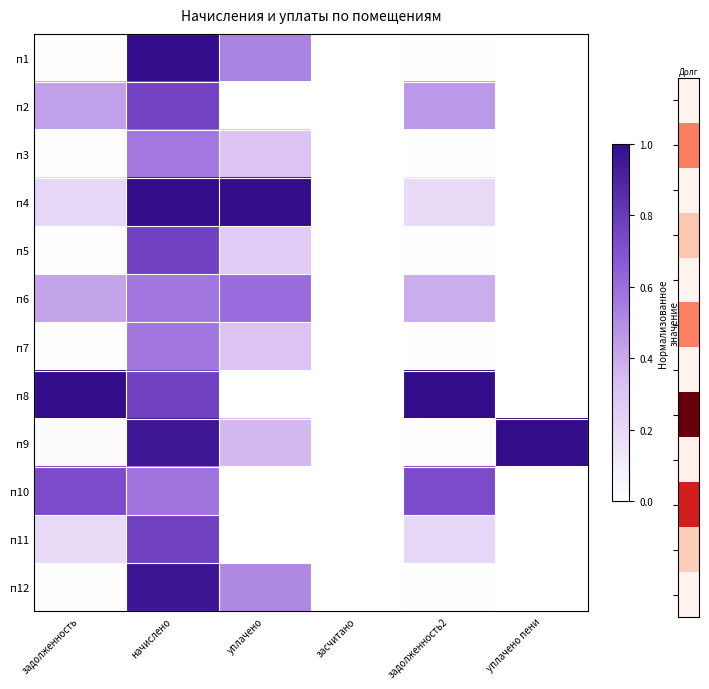

Reading left to right, transcribe all the data shown in this chart.

п1: задолженность=0.0	начислено=1.0	уплачено=0.5	засчитано=0.0	задолженность2=0.0	уплачено пени=0.0
п2: задолженность=0.4	начислено=0.8	уплачено=0.0	засчитано=0.0	задолженность2=0.5	уплачено пени=0.0
п3: задолженность=0.0	начислено=0.6	уплачено=0.3	засчитано=0.0	задолженность2=0.0	уплачено пени=0.0
п4: задолженность=0.2	начислено=1.0	уплачено=1.0	засчитано=0.0	задолженность2=0.2	уплачено пени=0.0
п5: задолженность=0.0	начислено=0.8	уплачено=0.3	засчитано=0.0	задолженность2=0.0	уплачено пени=0.0
п6: задолженность=0.4	начислено=0.6	уплачено=0.6	засчитано=0.0	задолженность2=0.4	уплачено пени=0.0
п7: задолженность=0.0	начислено=0.6	уплачено=0.3	засчитано=0.0	задолженность2=0.0	уплачено пени=0.0
п8: задолженность=1.0	начислено=0.8	уплачено=0.0	засчитано=0.0	задолженность2=1.0	уплачено пени=0.0
п9: задолженность=0.0	начислено=1.0	уплачено=0.4	засчитано=0.0	задолженность2=0.0	уплачено пени=1.0
п10: задолженность=0.7	начислено=0.6	уплачено=0.0	засчитано=0.0	задолженность2=0.7	уплачено пени=0.0
п11: задолженность=0.2	начислено=0.8	уплачено=0.0	засчитано=0.0	задолженность2=0.2	уплачено пени=0.0
п12: задолженность=0.0	начислено=1.0	уплачено=0.5	засчитано=0.0	задолженность2=0.0	уплачено пени=0.0